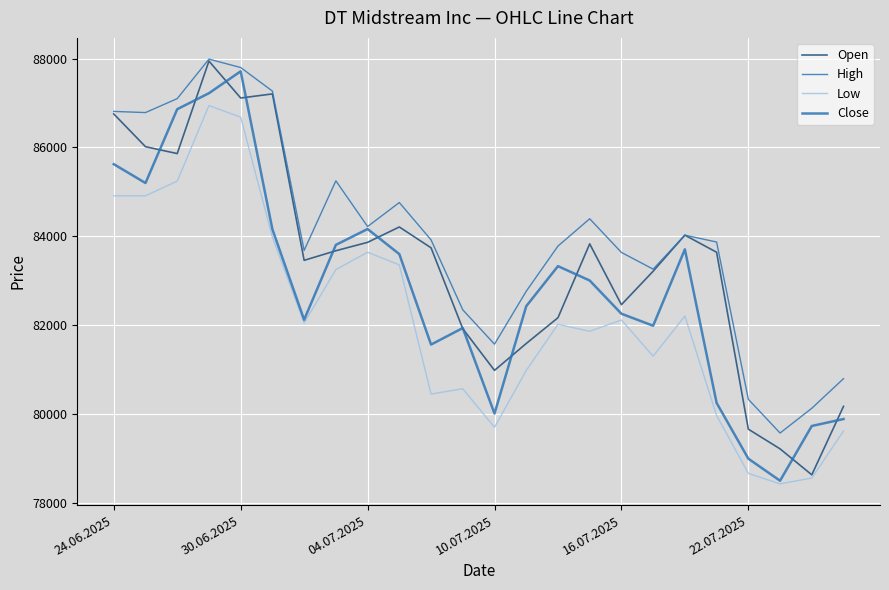

How many lines are shown in the chart?

4